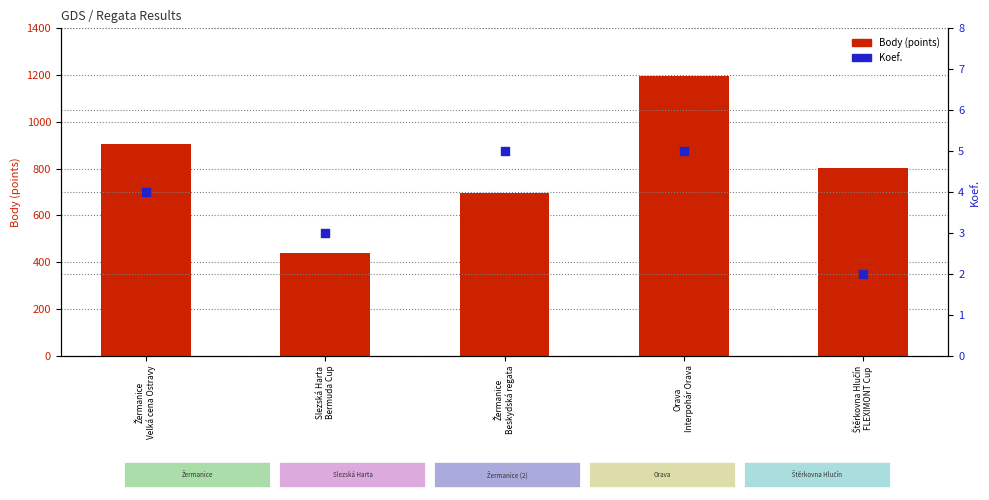

Which series reaches the maximum Y coordinate?

Body (points)